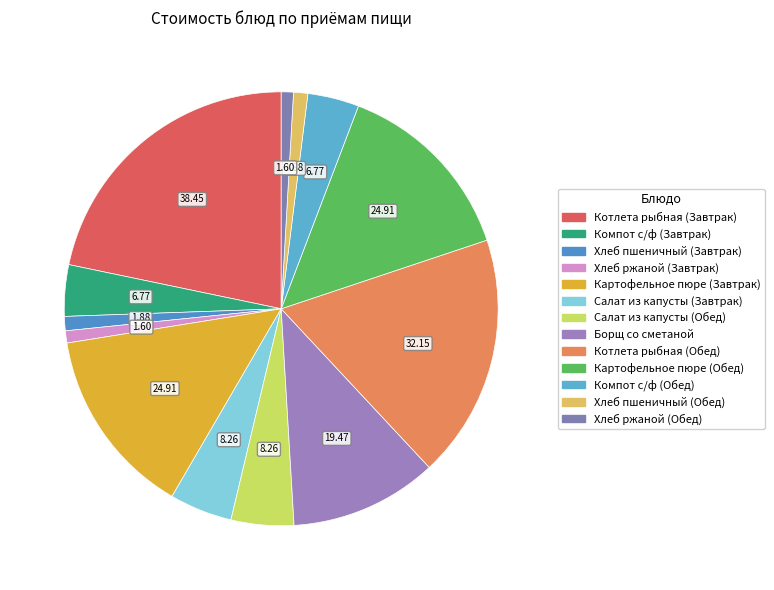

To the nearest percent, what is the difference between the largest and smallest slice percentages?

21%